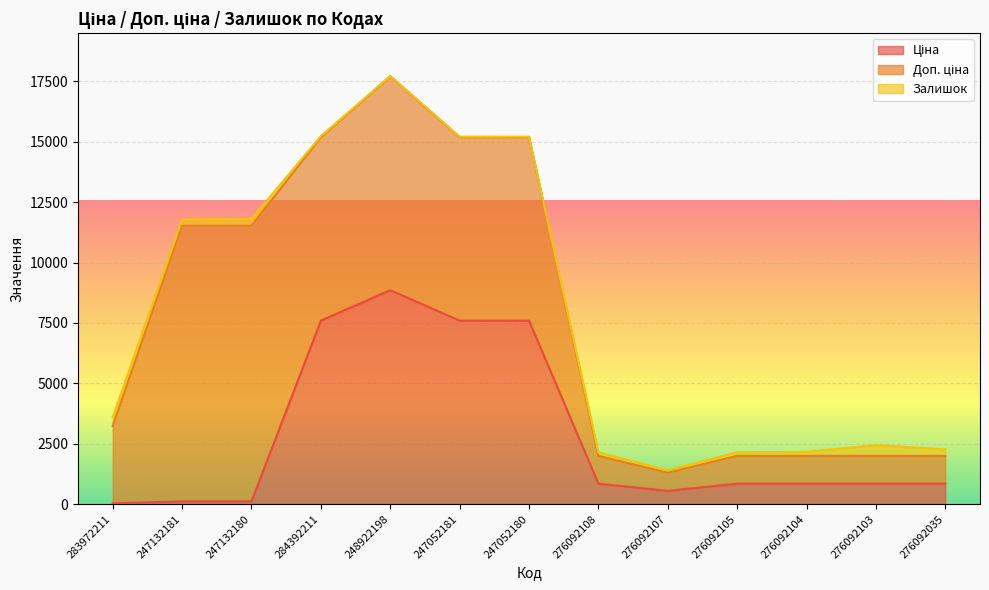

Does the chart display data point markers on the line(s)?

No